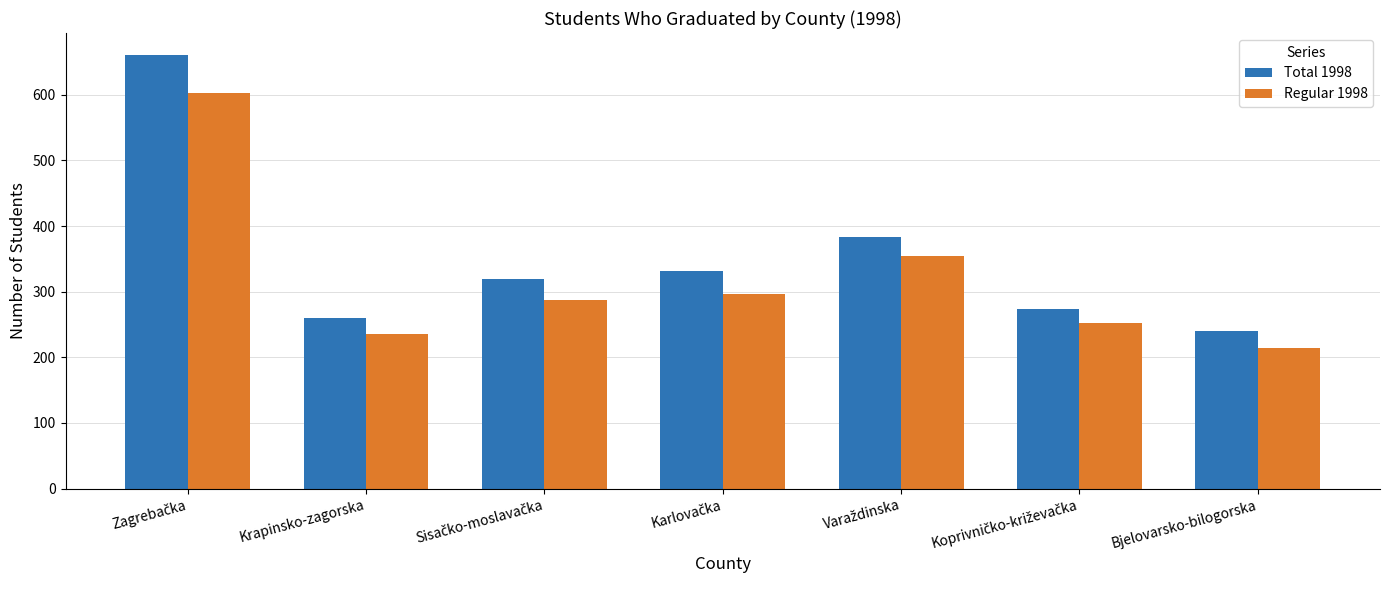

What is the sum of all Regular 1998 values?

2242